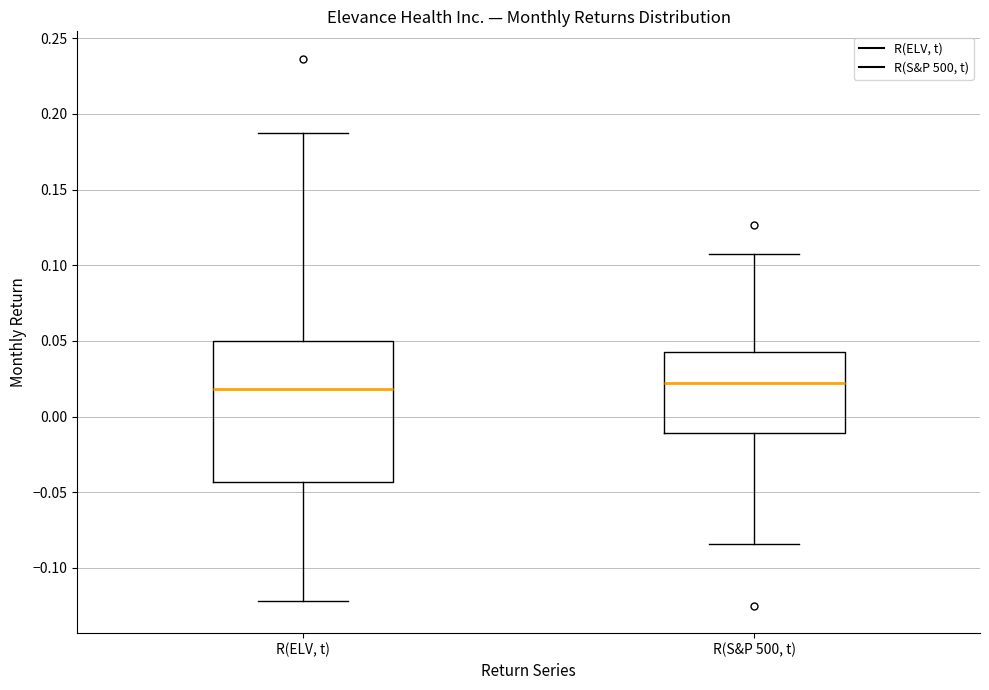

Reading left to right, read every box against the y-axis: the position of its median line, the range the box covers, and the ends of its whiskers. The values are not printed on the chart, so give them approximately, as read against the axis.

R(ELV, t): median 0.020, box -0.045 to 0.050, whiskers -0.120 to 0.190
R(S&P 500, t): median 0.020, box -0.010 to 0.040, whiskers -0.085 to 0.110